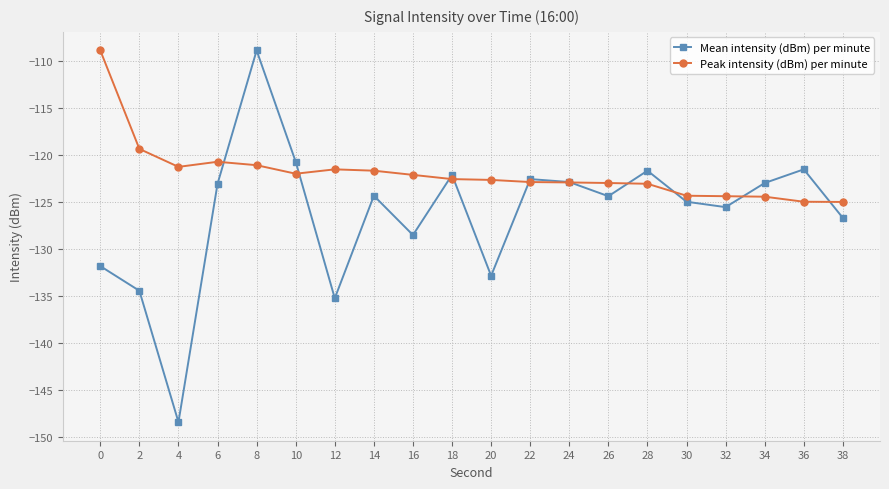

Which series has the largest range (max minus min)?

Mean intensity (dBm) per minute